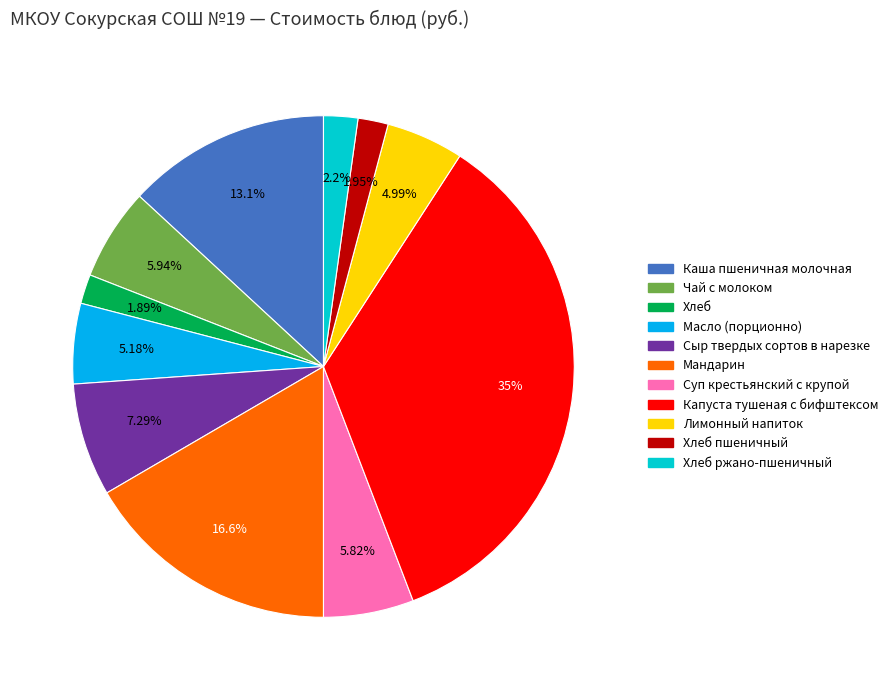

Is there any slice that represents more than half of the pie?

No